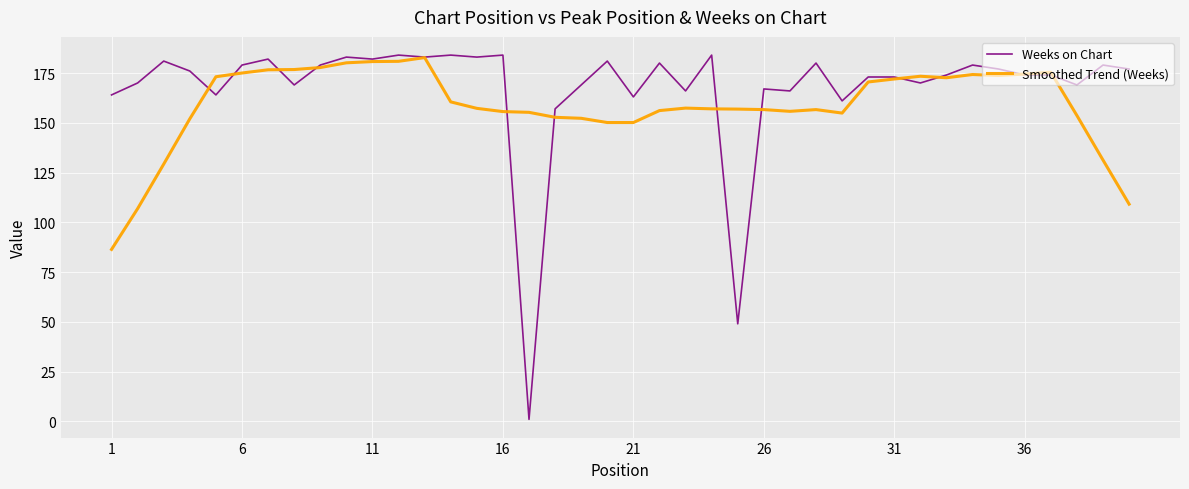

Which series has the largest total across all categories?

Weeks on Chart